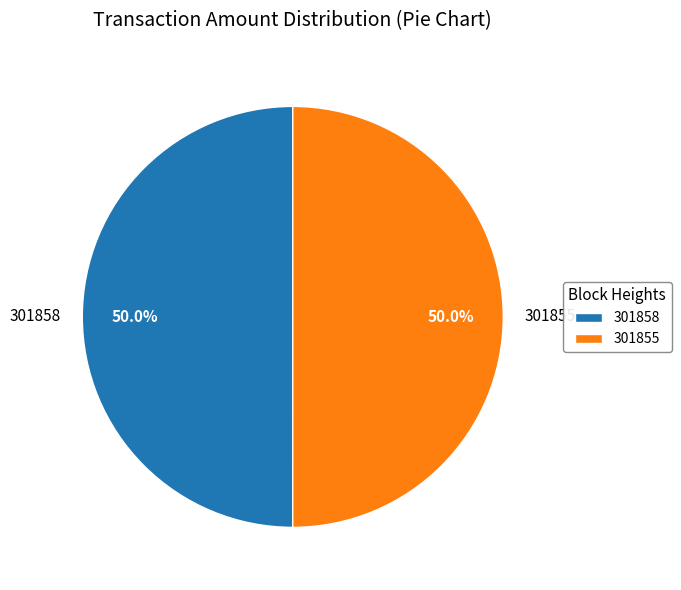

What percentage is NOT represented by 301855?

50.0%